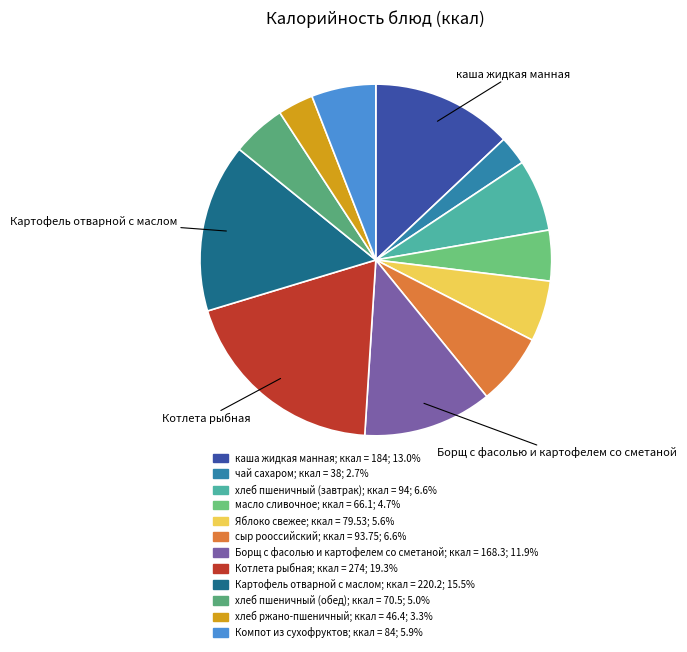

What is the largest slice in the pie chart?

Котлета рыбная